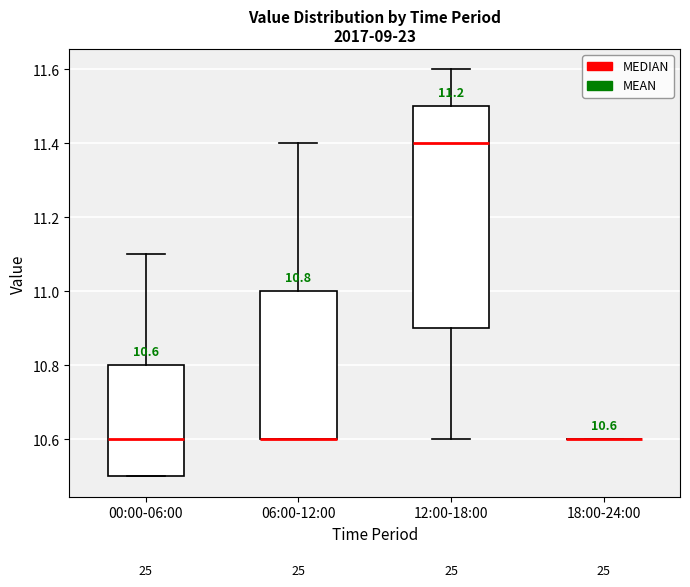

Comparing the boxes themselves (not the whiskers), which one is the tallest?

12:00-18:00